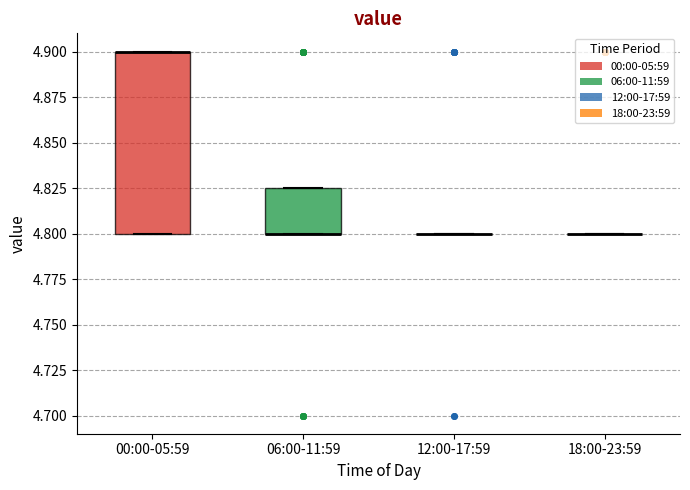

Reading left to right, transcribe this box plot: for each box, give where its median line is, the range the box spans, and where its two whiskers end, as read against the y-axis. The values are not printed on the chart, so give them approximately, as read against the axis.

00:00-05:59: median 4.900 (drawn on the box's upper edge), box 4.800 to 4.900, whiskers 4.800 to 4.900
06:00-11:59: median 4.800 (drawn on the box's lower edge), box 4.800 to 4.825, whiskers 4.800 to 4.825
12:00-17:59: box collapsed to a line at 4.800, whiskers 4.800 to 4.800
18:00-23:59: box collapsed to a line at 4.800, whiskers 4.800 to 4.800